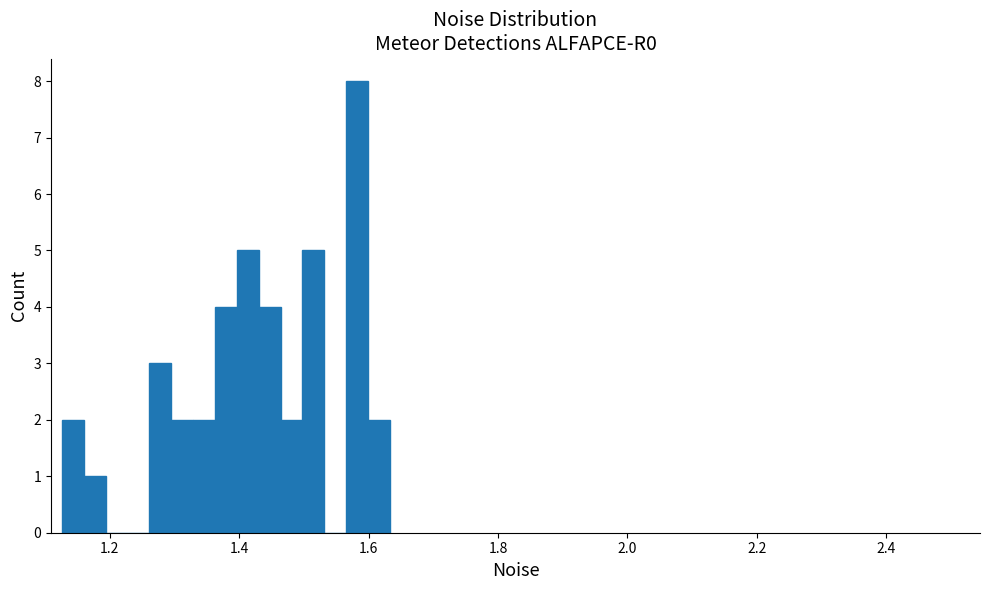

Around what value on the x-axis is the tallest bar? Give the approximate position of its centre, as read against the axis.

1.58